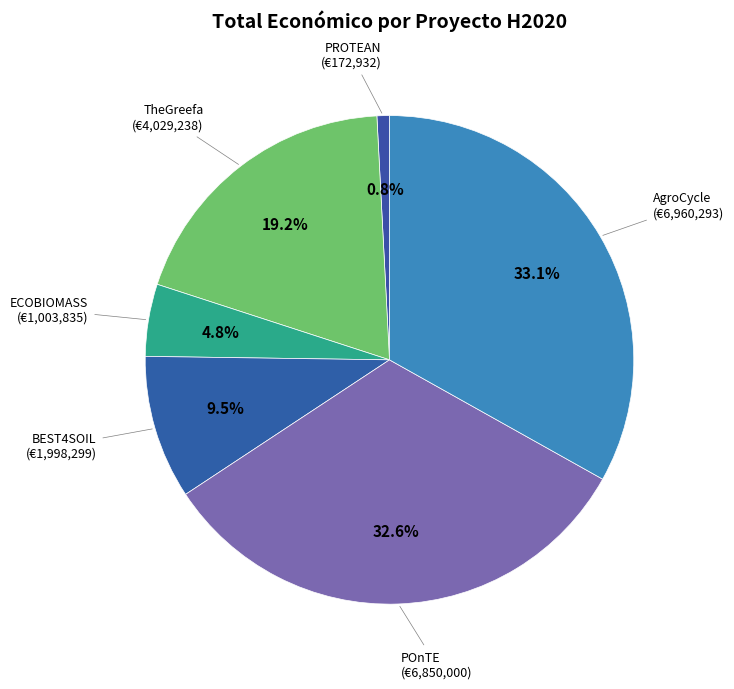

How many slices are in this pie chart?

6